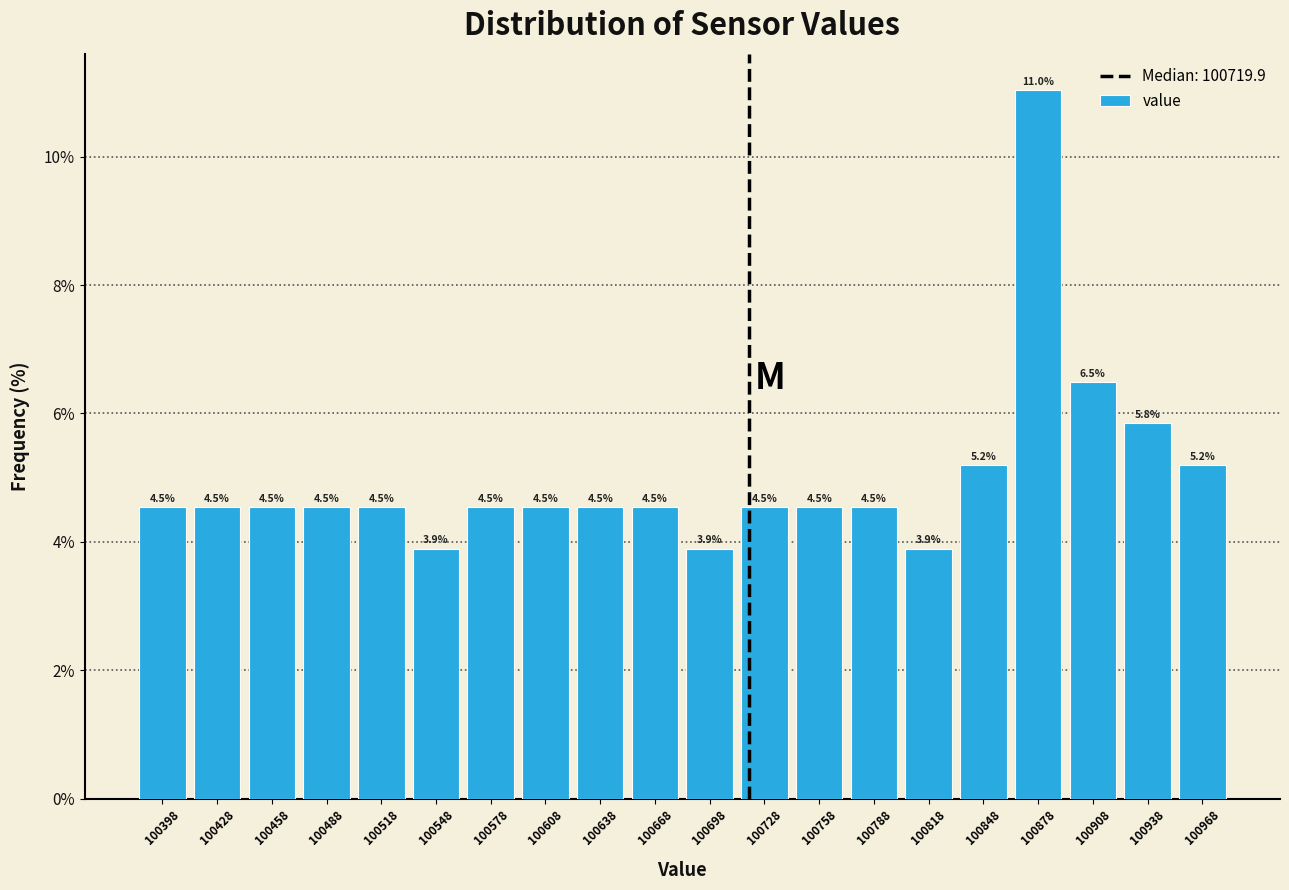

What is the height of the bar covering 100715 to 100745 on the x-axis? The bar edges are not printed on the chart, so give them approximately, as read against the axis.

4.5